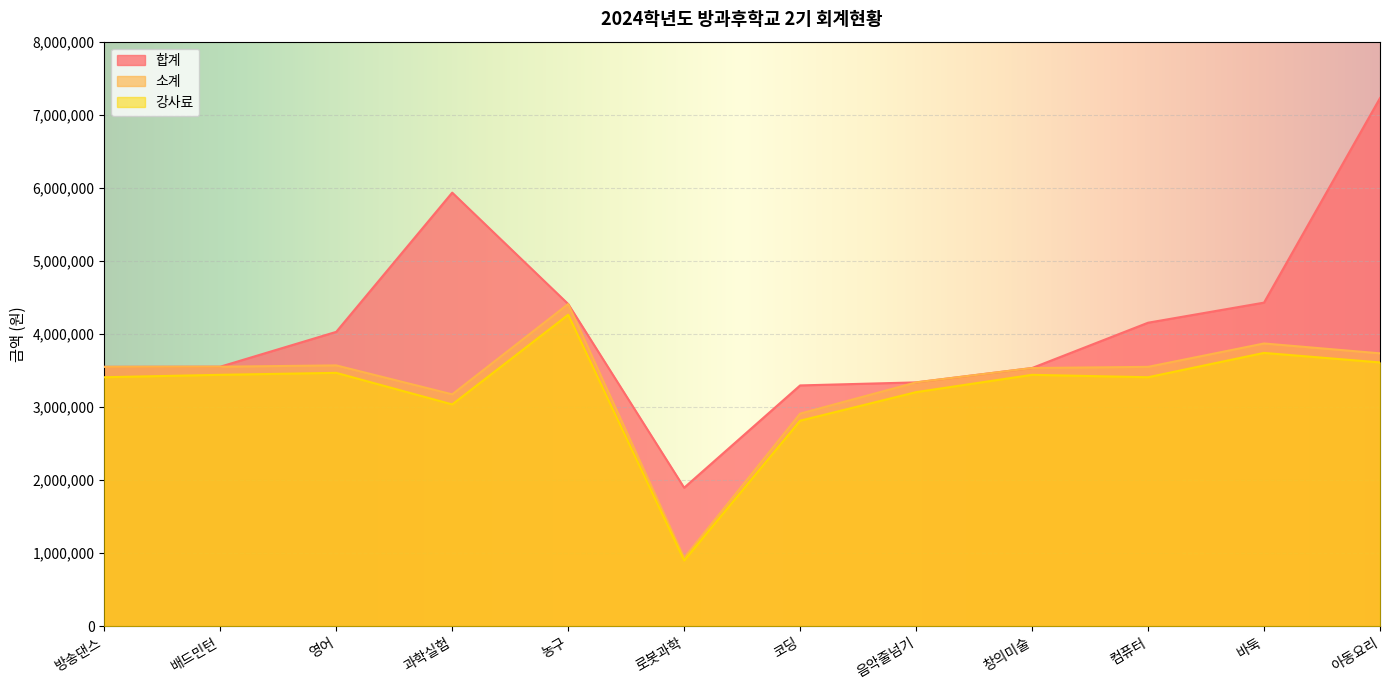

Where is the first local maximum for 강사료?

영어